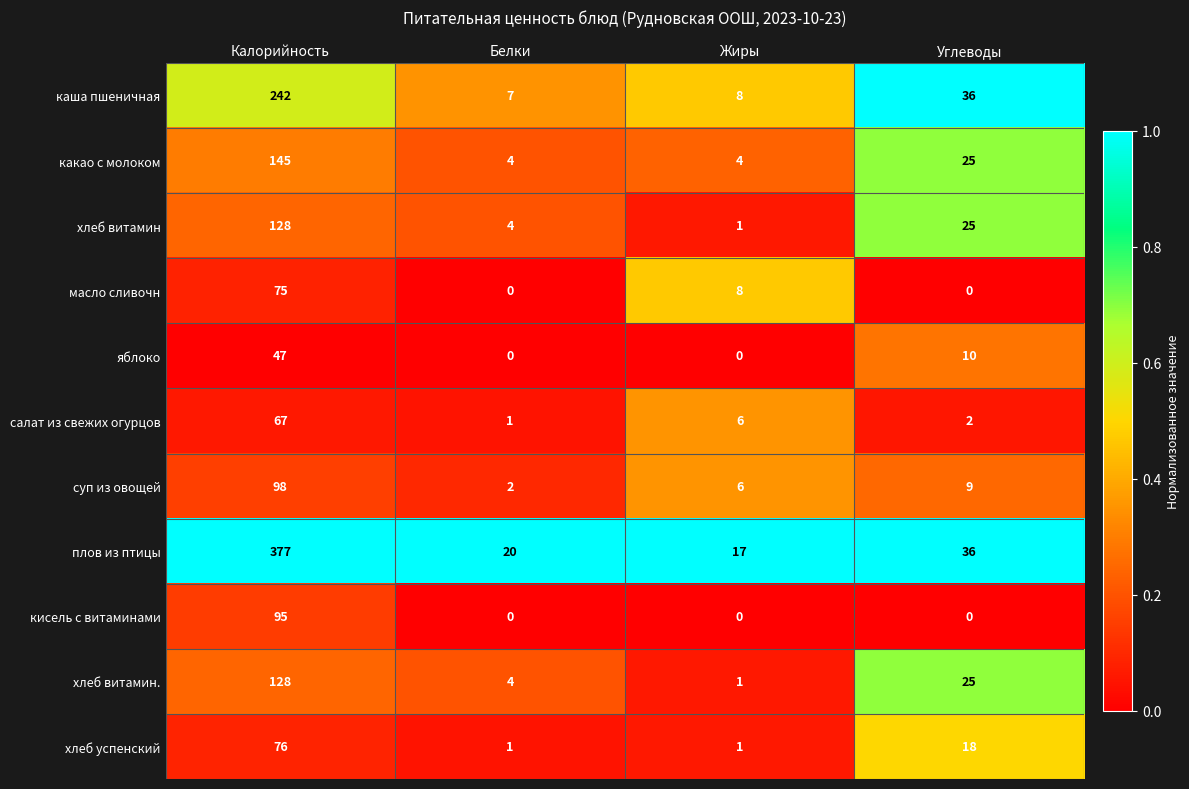

At which category is the sum across all series the highest?

Калорийность